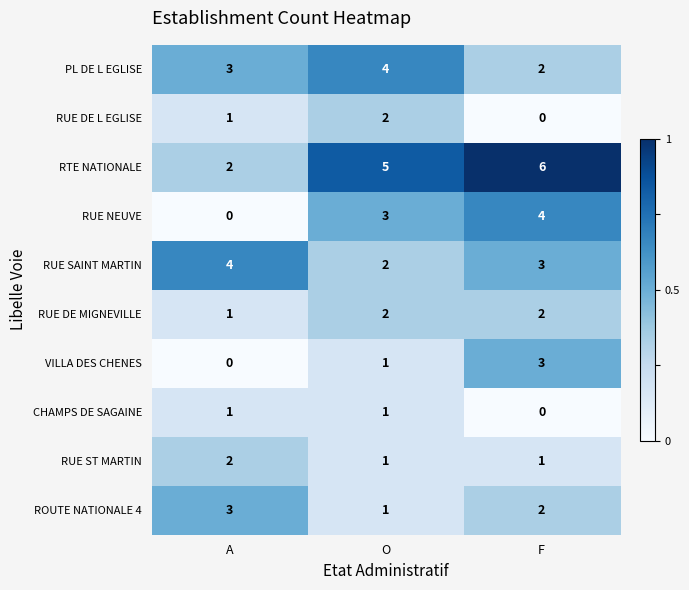

At which label does RUE DE MIGNEVILLE reach its minimum?

A